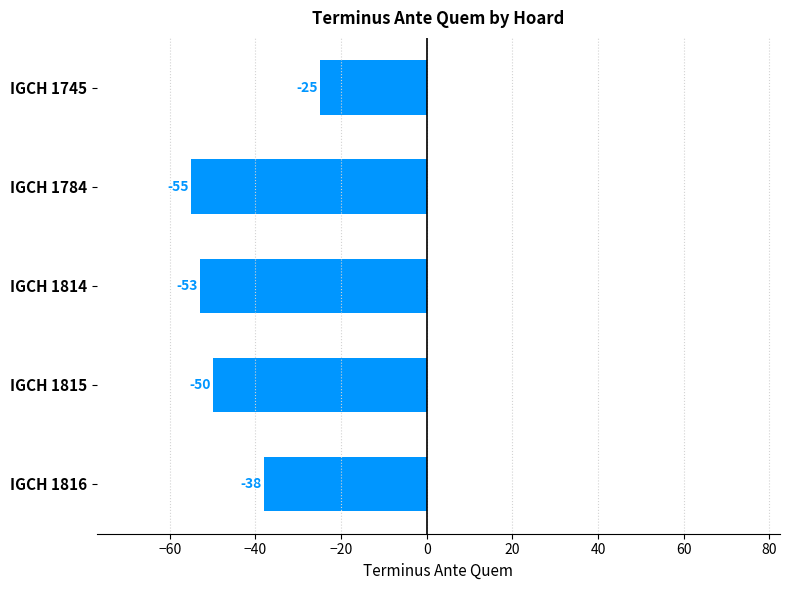

Reading top to bottom, extract all data points from this chart.

IGCH 1745=-25	IGCH 1784=-55	IGCH 1814=-53	IGCH 1815=-50	IGCH 1816=-38